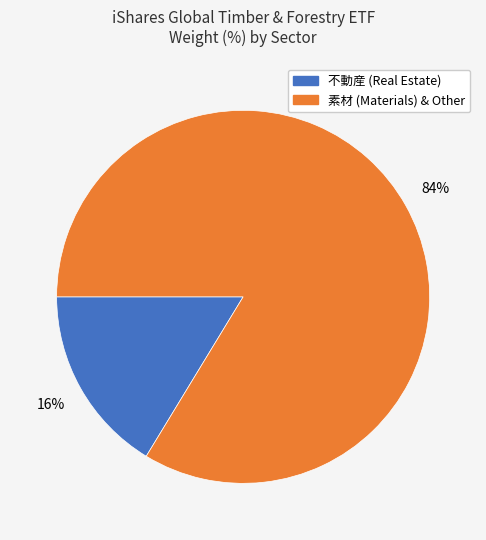

Is there a majority slice in this chart?

Yes